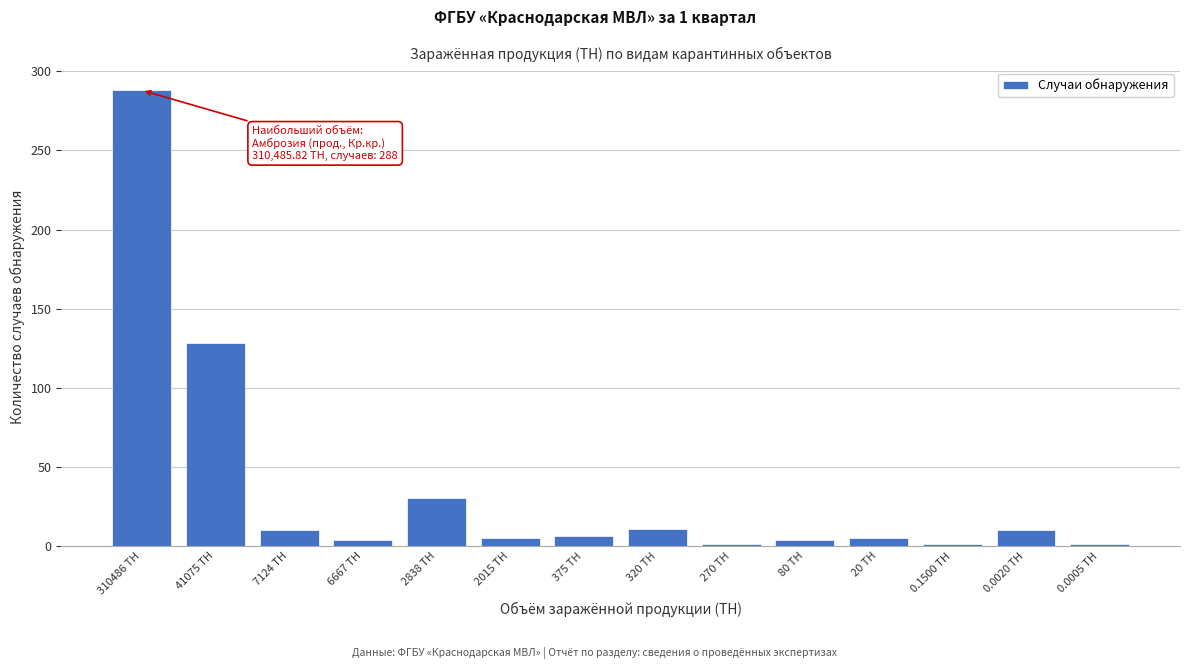

Is it true that the value at 310486 ТН is 288?

True